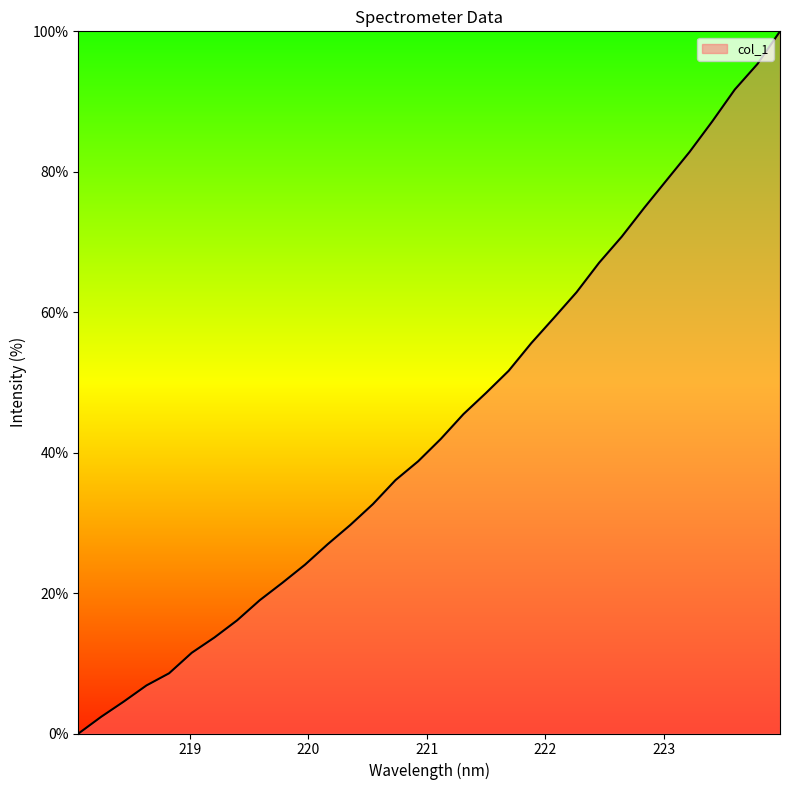

What is the difference between the maximum and minimum values?

100.0